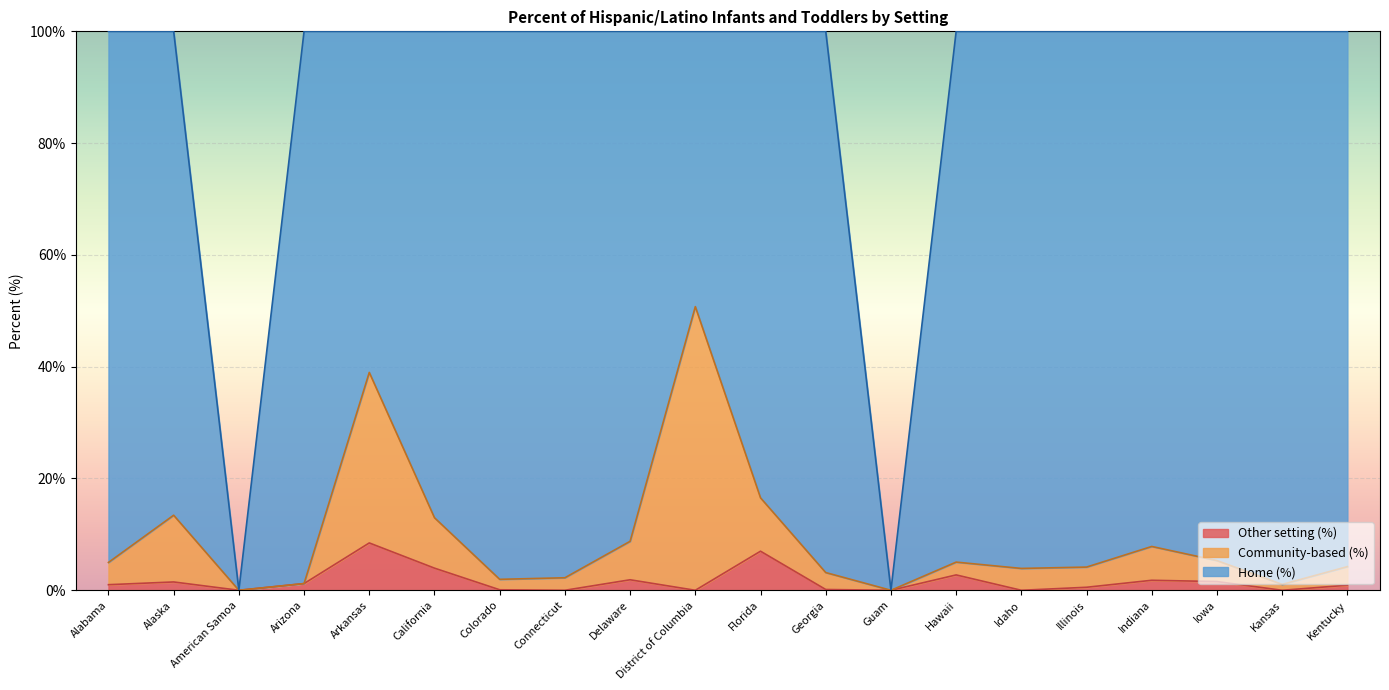

The value of Other setting (%) at Kansas is 0.0. True or false?

True